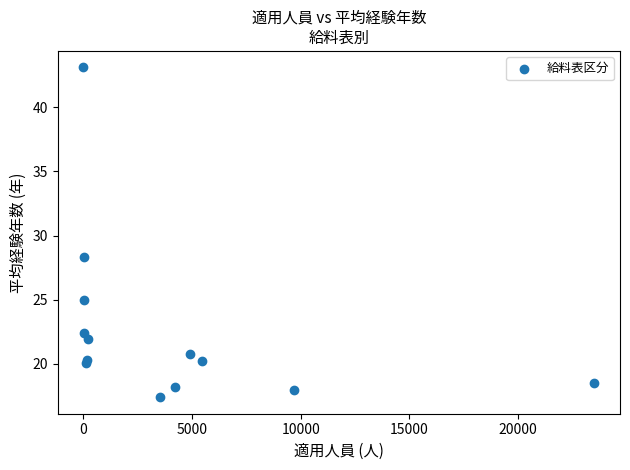

What Y value in the scatter plot is closest to 30?

28.3